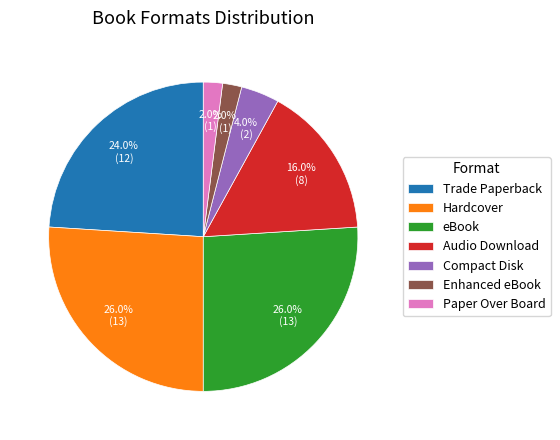

Is there any slice that represents more than half of the pie?

No